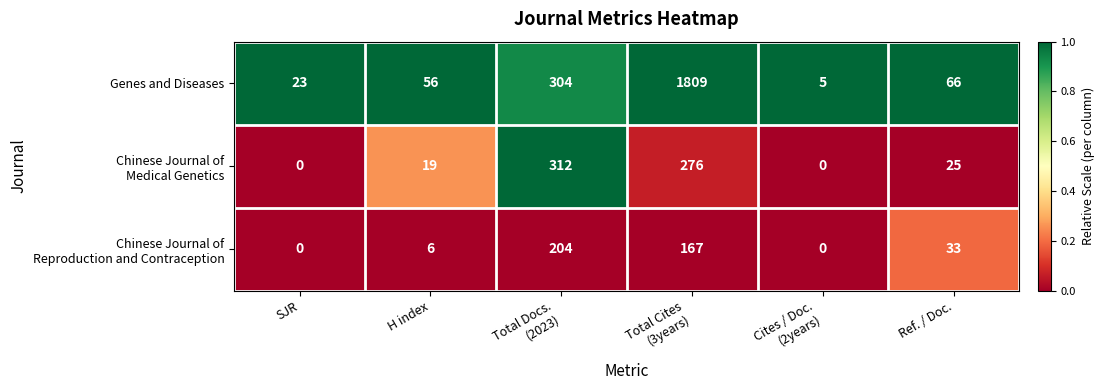

What is the spread (max minus min) of values at Ref. / Doc.?

41